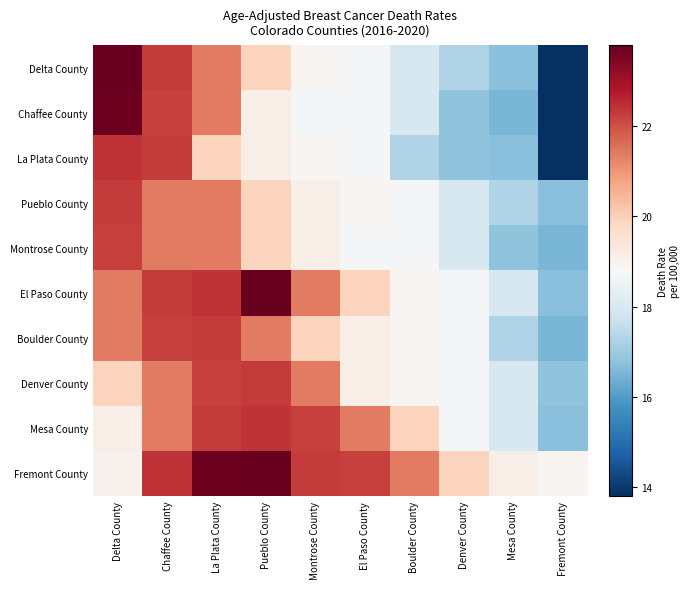

Which category has the highest value across all series?

Delta County